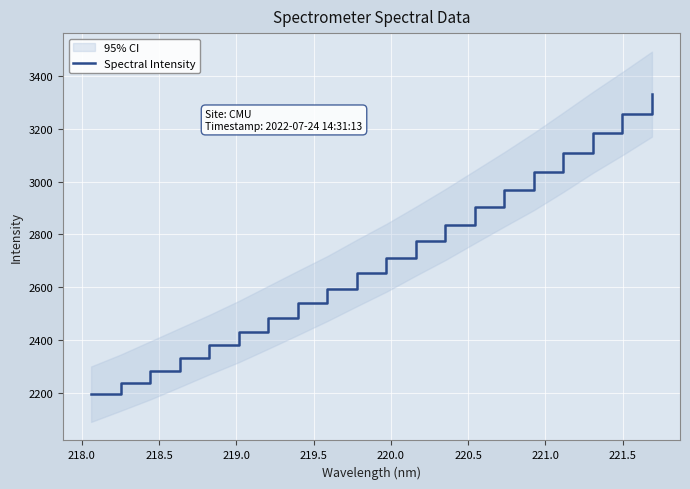

How many lines are shown in the chart?

1